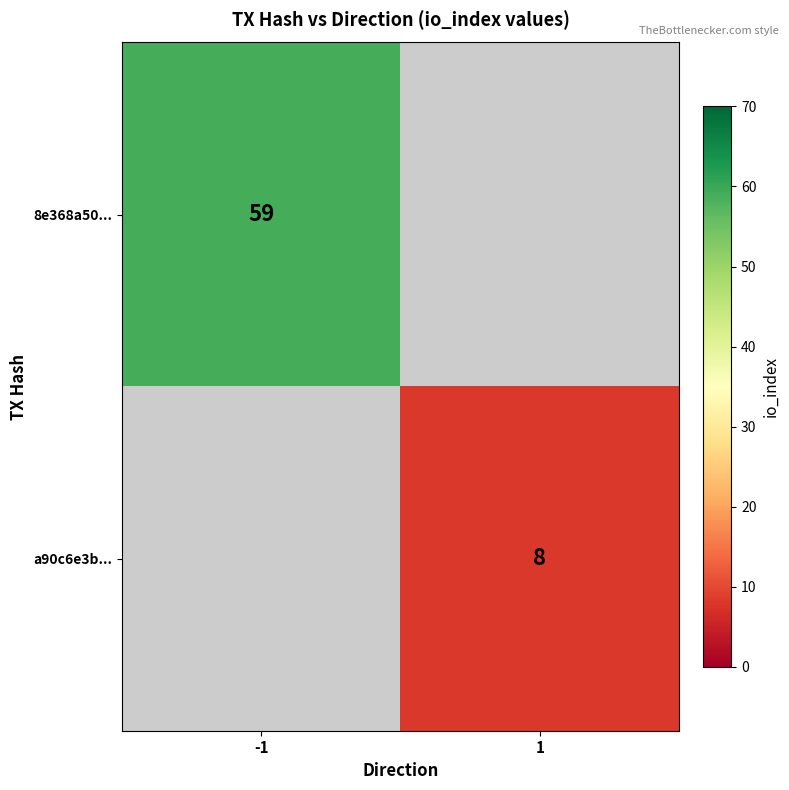

At how many categories does at least one series exceed 54?

1